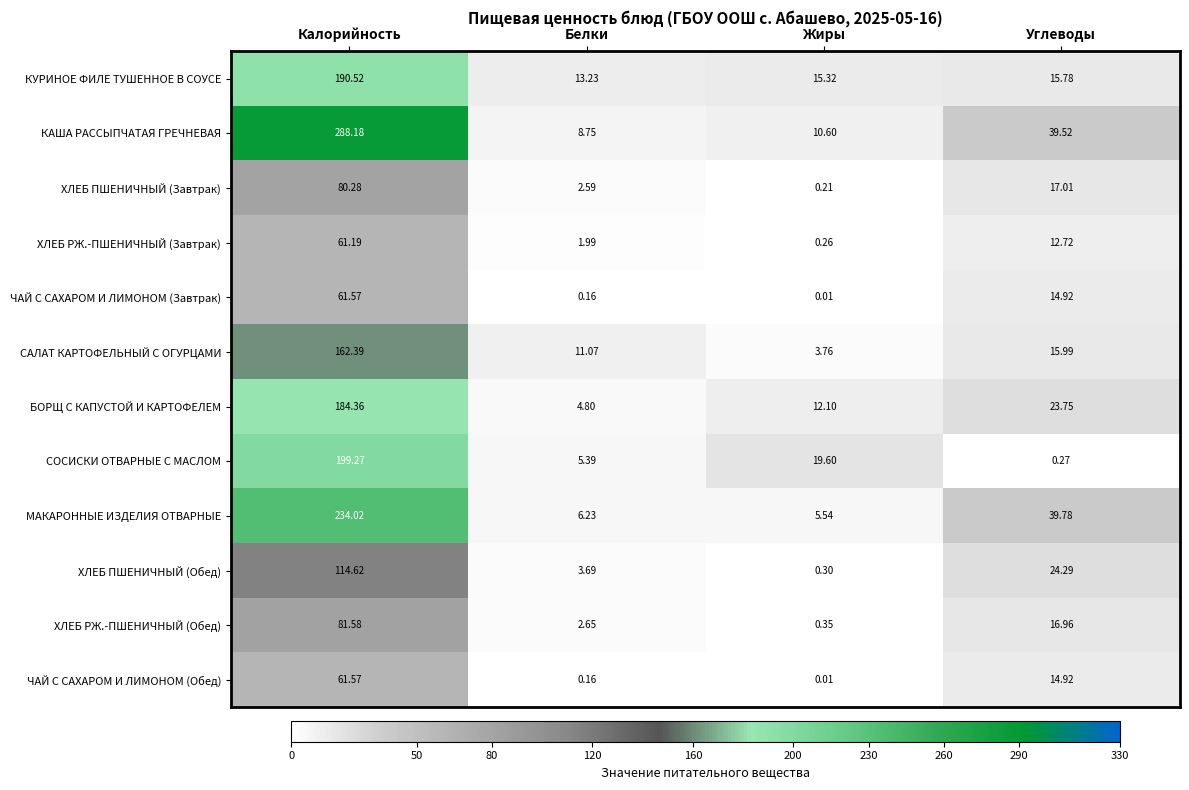

Where does the СОСИСКИ ОТВАРНЫЕ С МАСЛОМ series first go above 19?

Калорийность